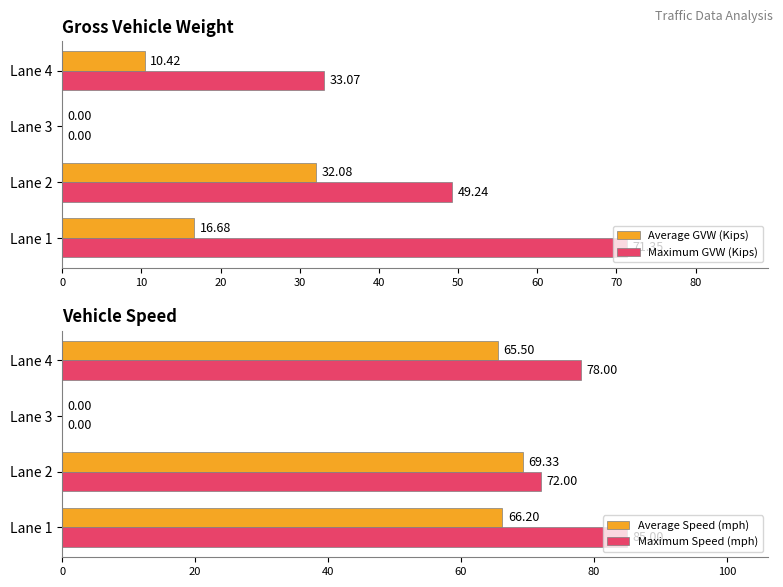

What is the sum of the Maximum GVW (Kips) values at Lane 3 and Lane 4?

33.1